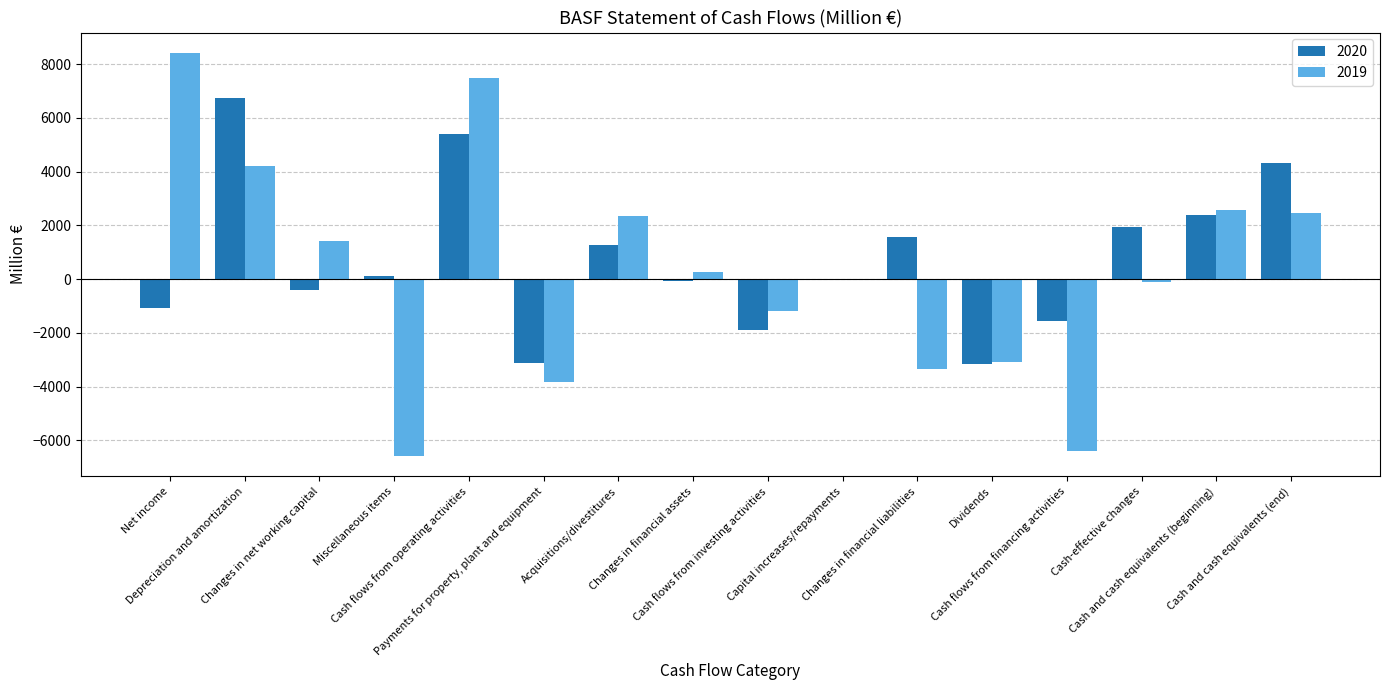

What is the maximum value shown in the chart?

8421